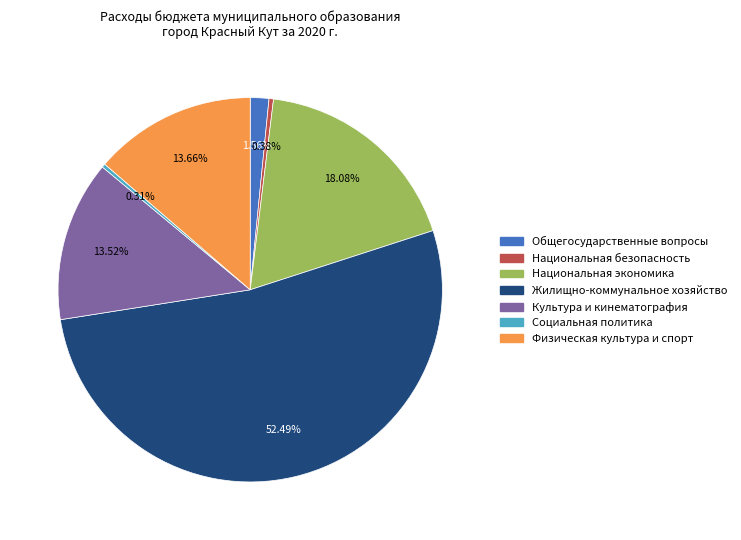

Is there any slice that represents more than half of the pie?

Yes